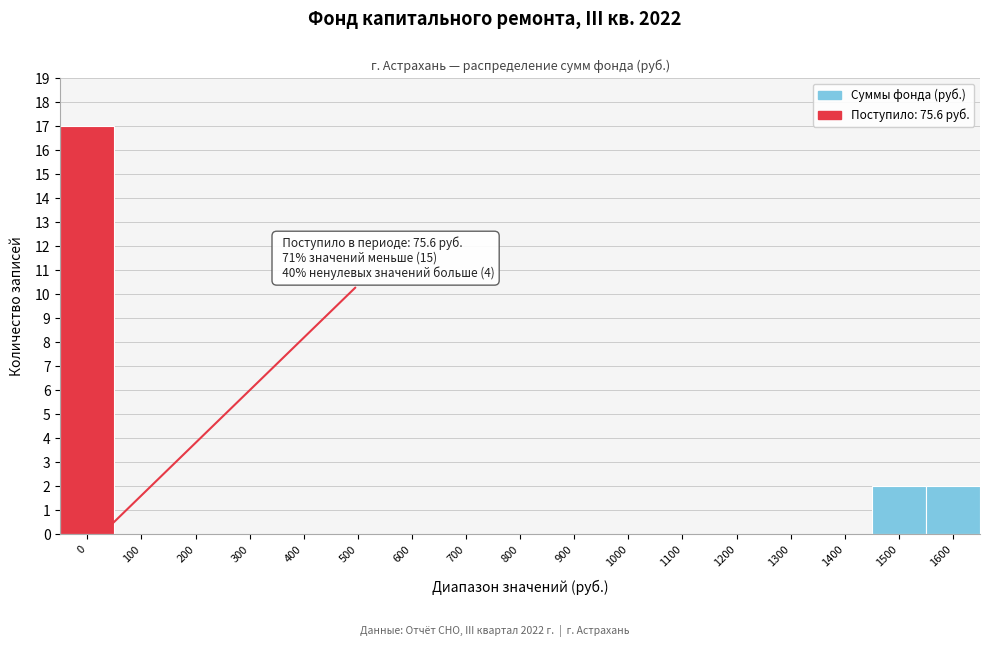

Reading left to right, transcribe all the data shown in this chart.

0=17	100=0	200=0	300=0	400=0	500=0	600=0	700=0	800=0	900=0	1000=0	1100=0	1200=0	1300=0	1400=0	1500=2	1600=2